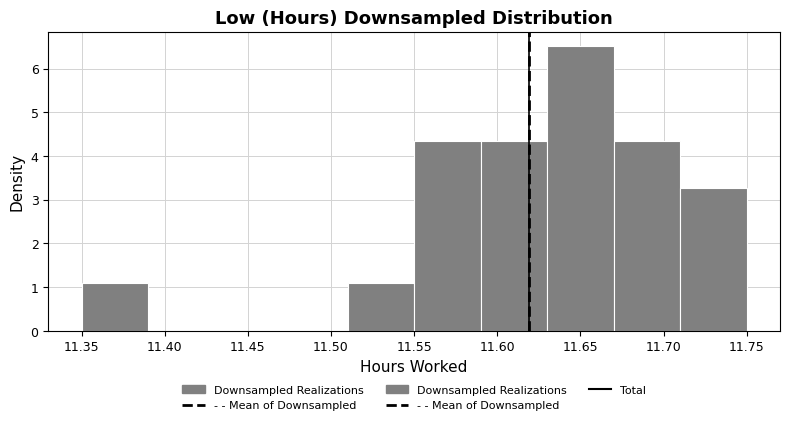

Over which range of the x-axis is the bar tallest?

11.63 to 11.67